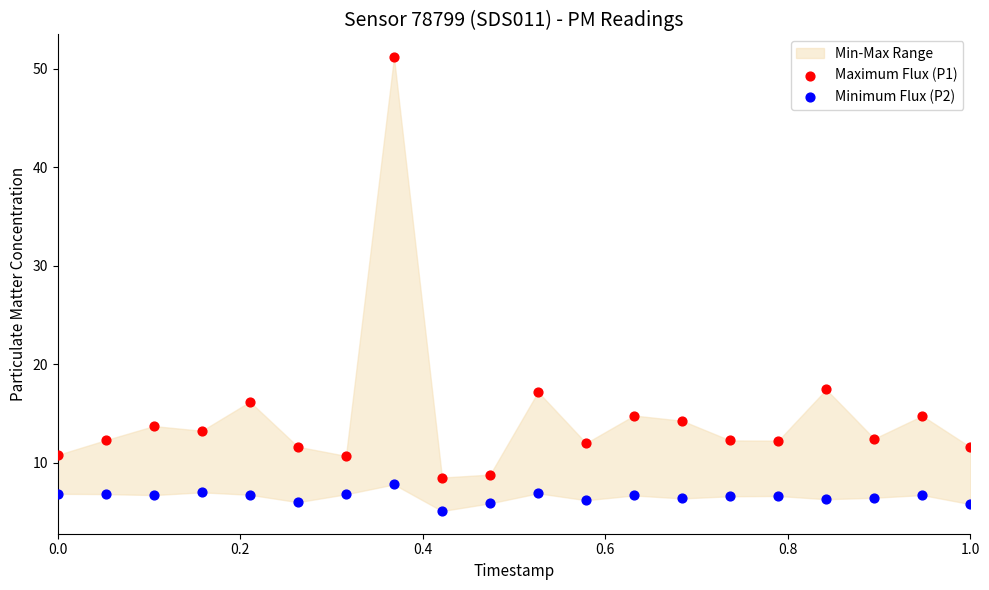

Across all data points, what is the range of X values (max minus min)?

1.0